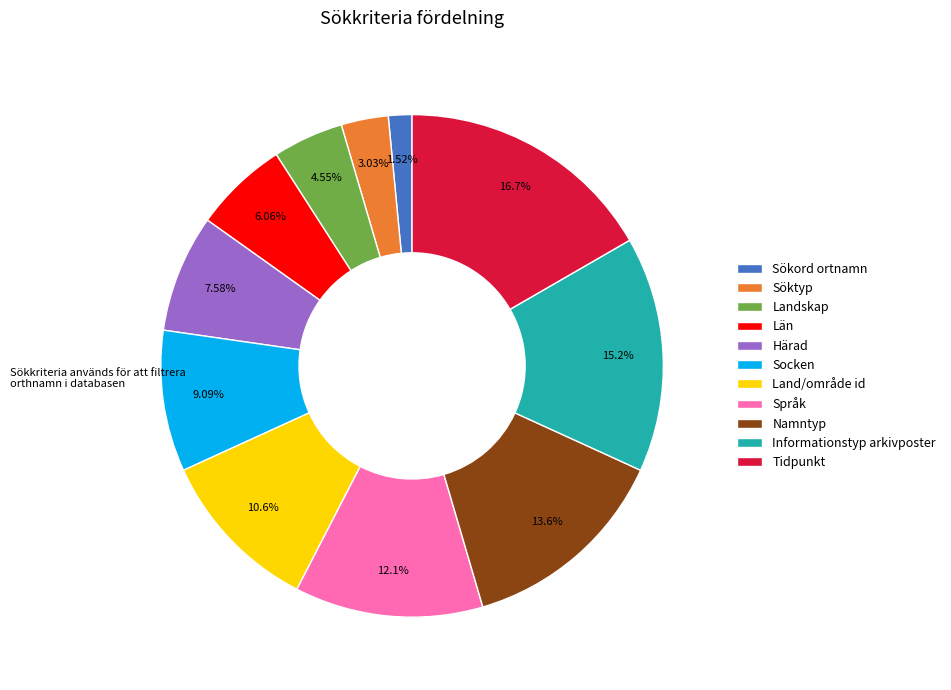

How many segments does this pie chart have?

11